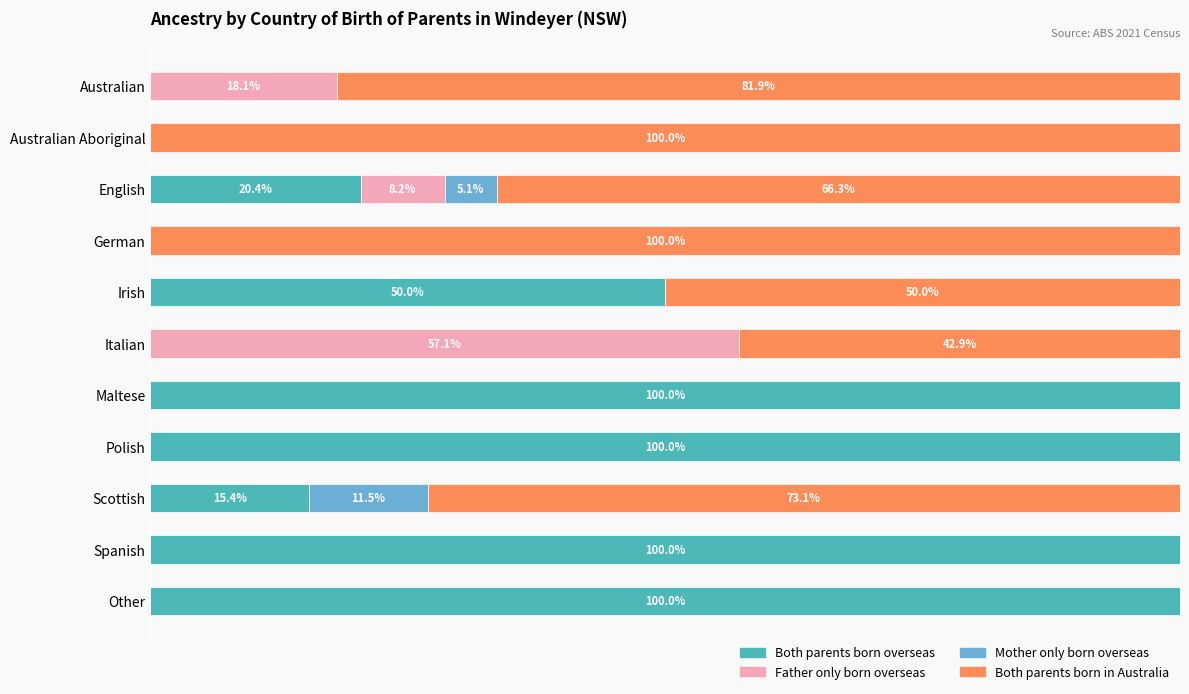

What is the sum of all Father only born overseas values?

83.4